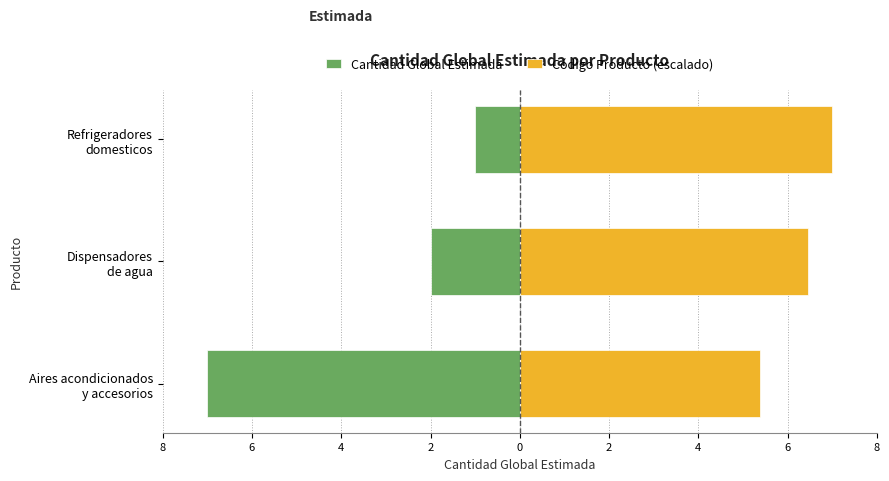

Does the chart contain stacked bars?

No